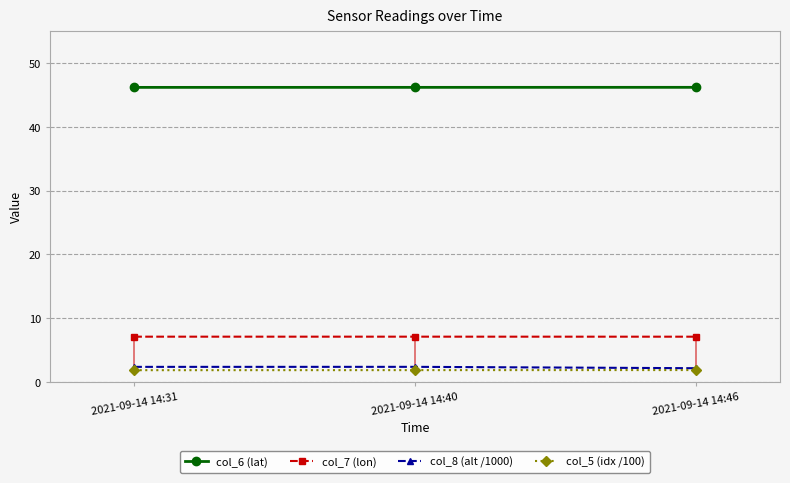

Reading left to right, transcribe all the data shown in this chart.

col_6 (lat): 46.2	46.2	46.2
col_7 (lon): 7.1	7.1	7.1
col_8 (alt /1000): 2.4	2.4	2.1
col_5 (idx /100): 1.8	1.9	1.9